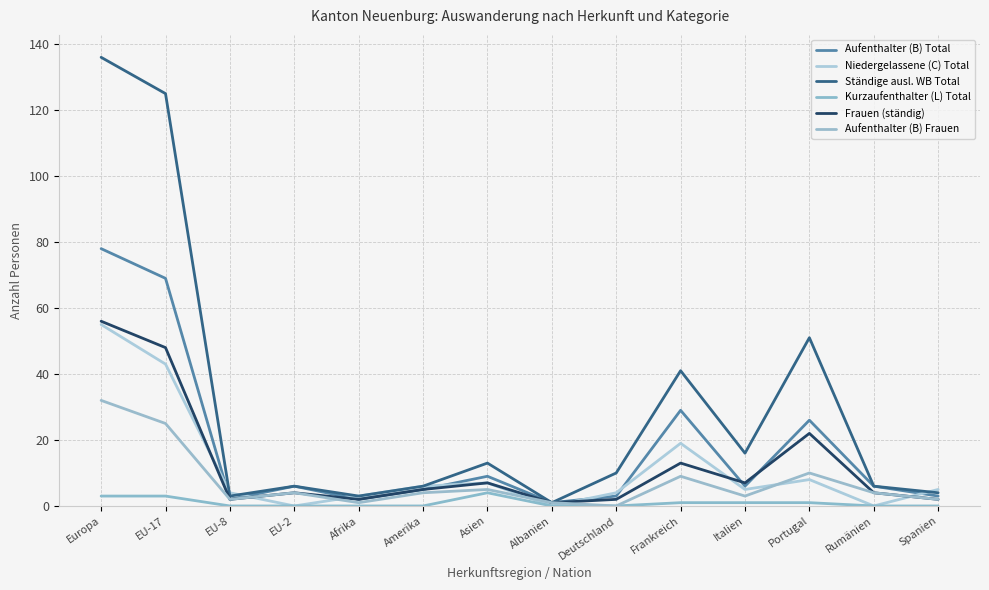

How many lines are shown in the chart?

6